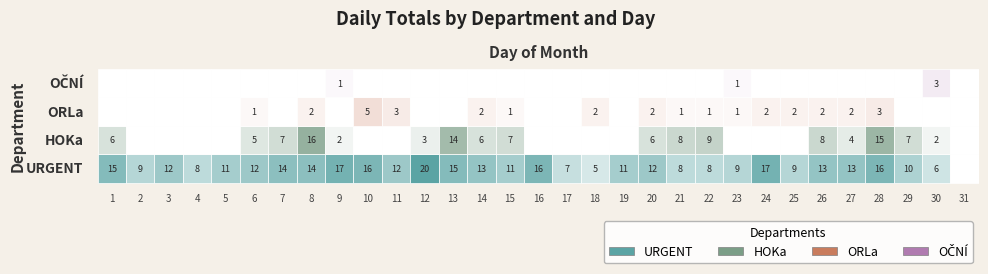

What is the average value of the ORLa series?

1